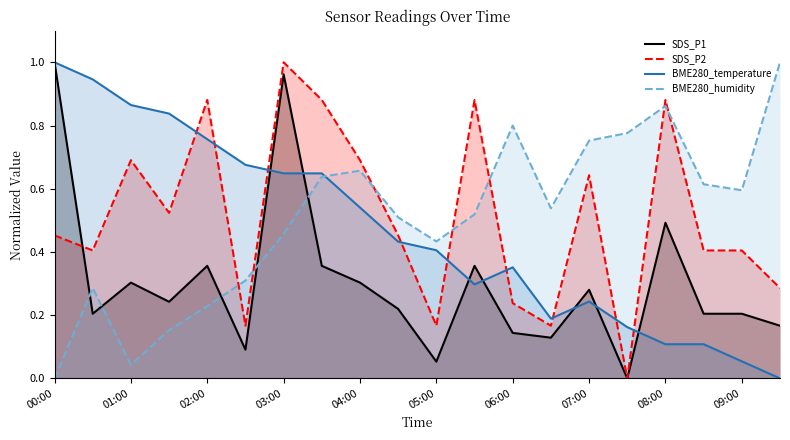

Which category has the highest value in the BME280_humidity series?

19